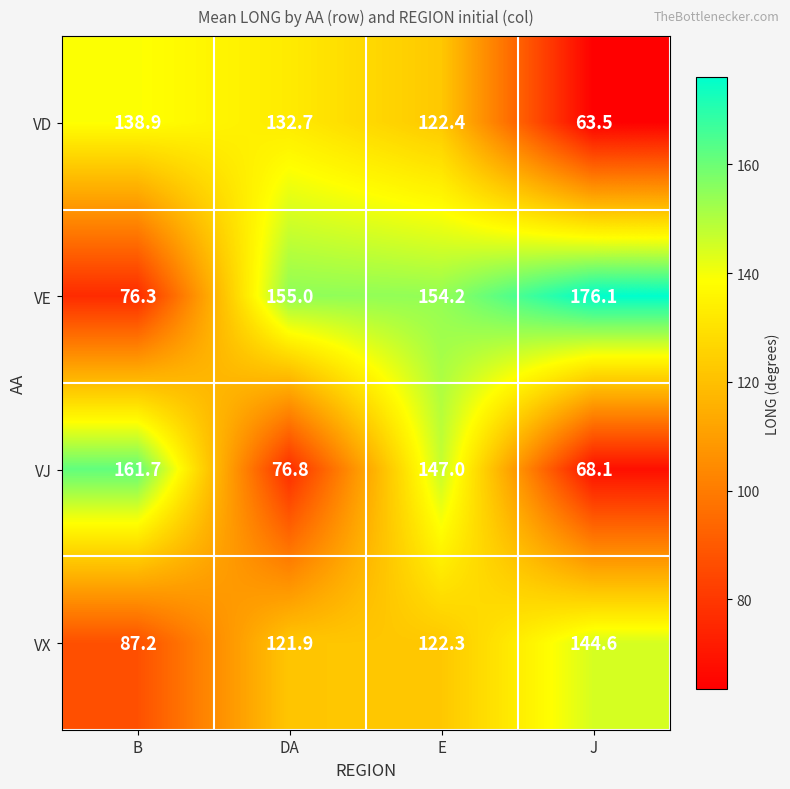

At how many categories does at least one series exceed 162?

1